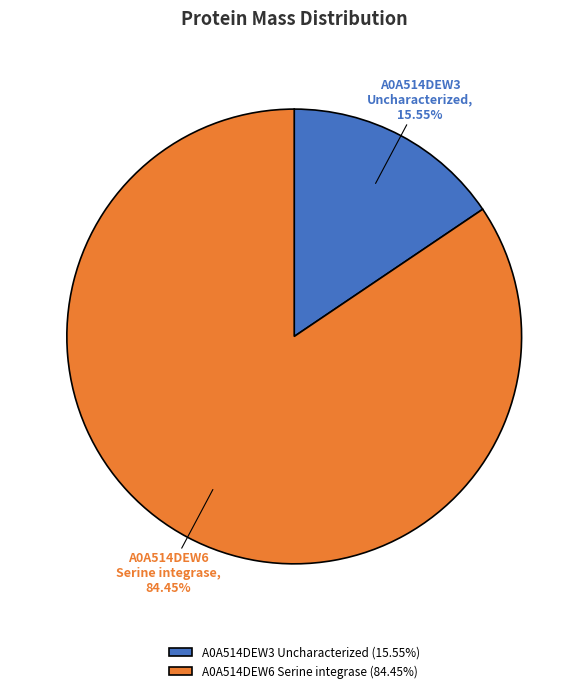

To the nearest percent, what is the average slice percentage?

50%